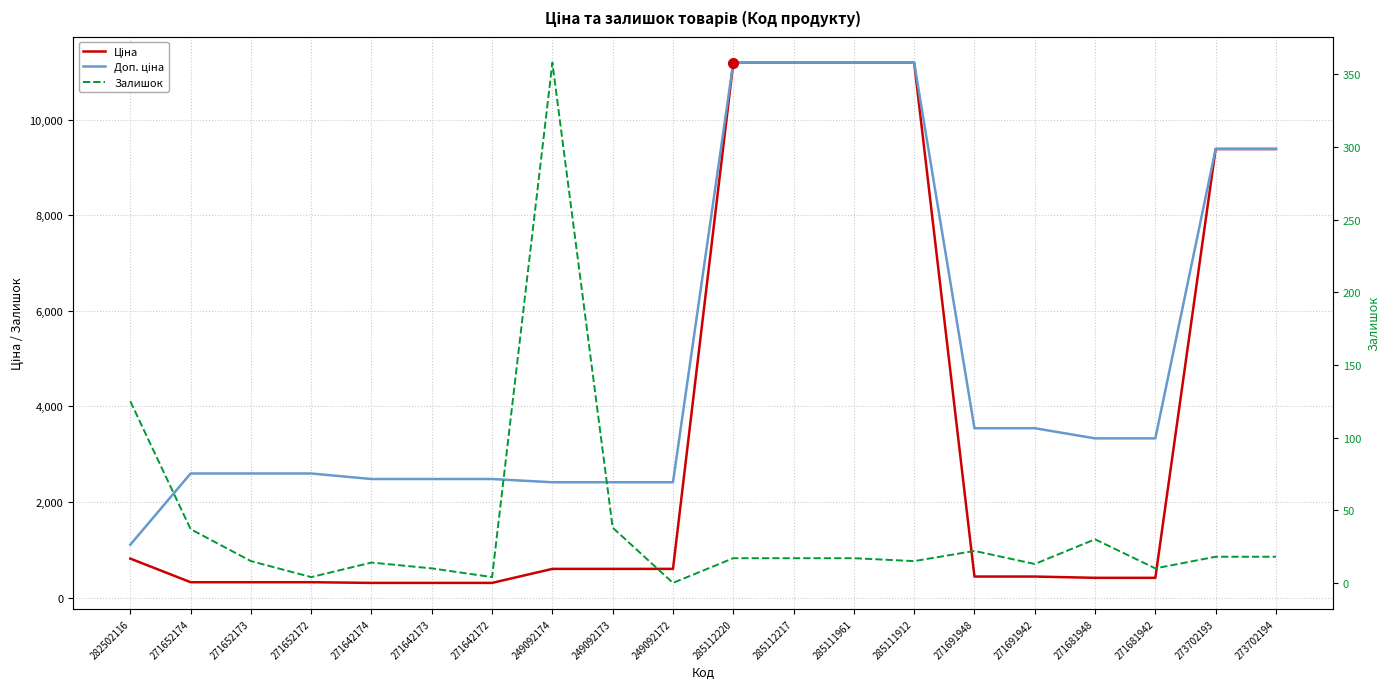

True or false: Доп. ціна and Ціна cross at least once.

False